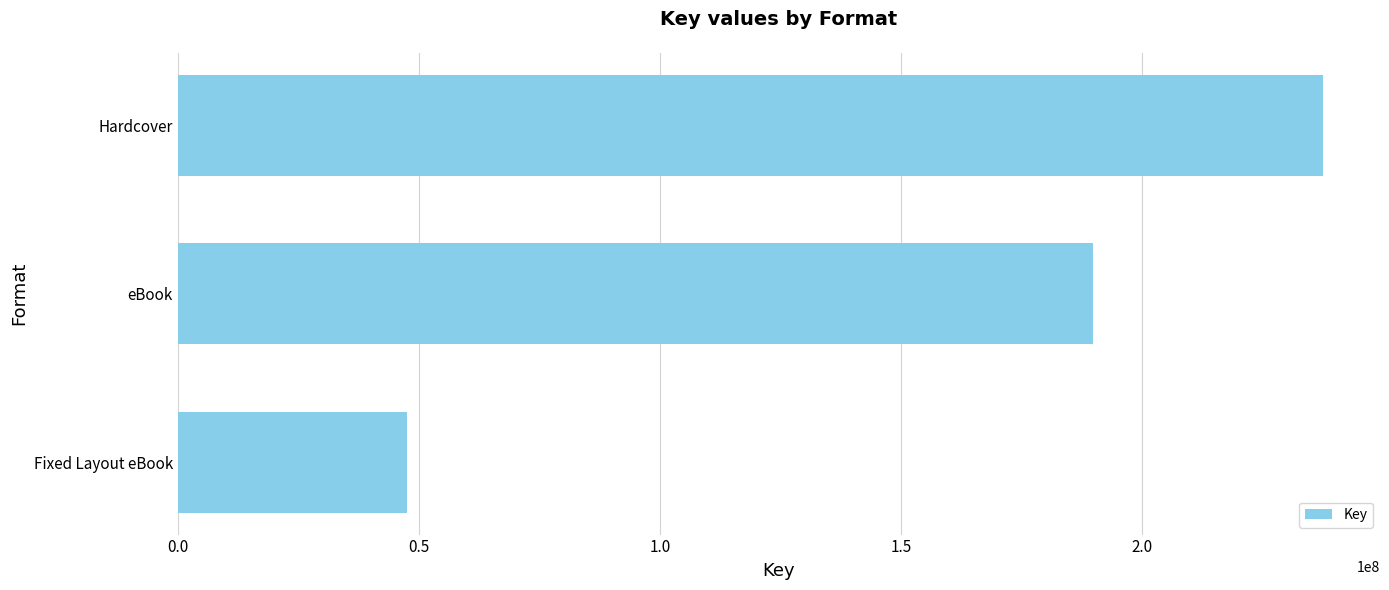

Are the bars horizontal?

Yes